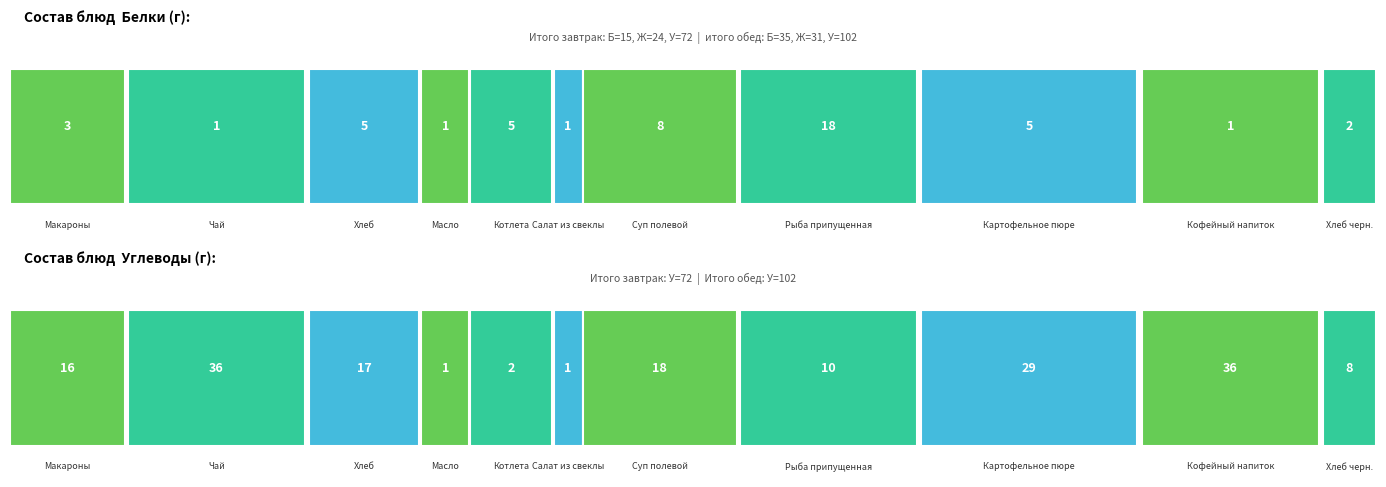

At which label does Углеводы reach its minimum?

Масло